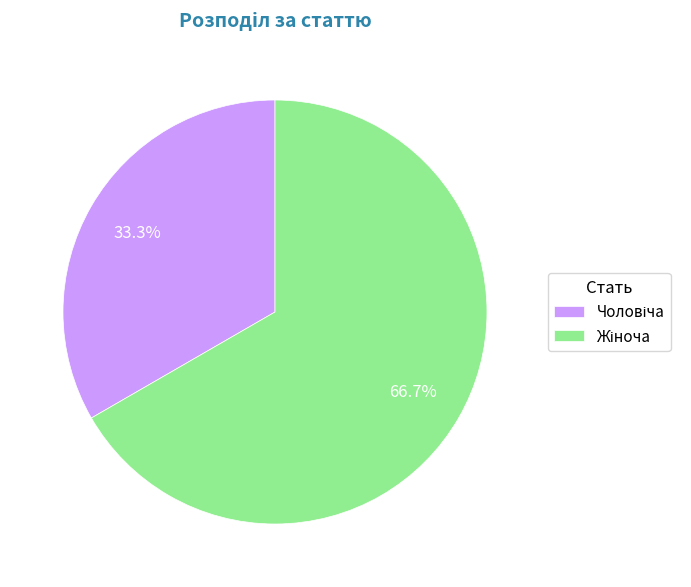

To the nearest percent, what is the average slice percentage?

50%